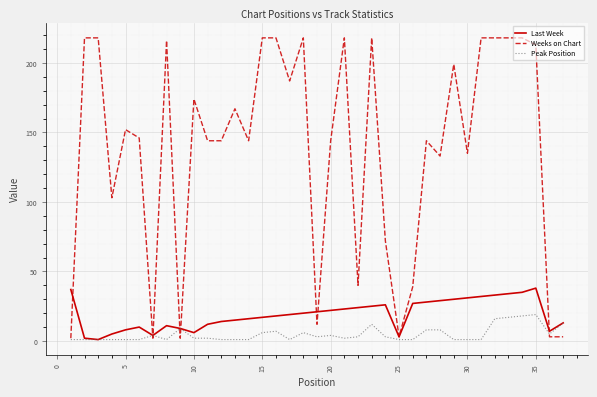

Rank the series by their maximum value, from highest to lowest.

Weeks on Chart, Last Week, Peak Position